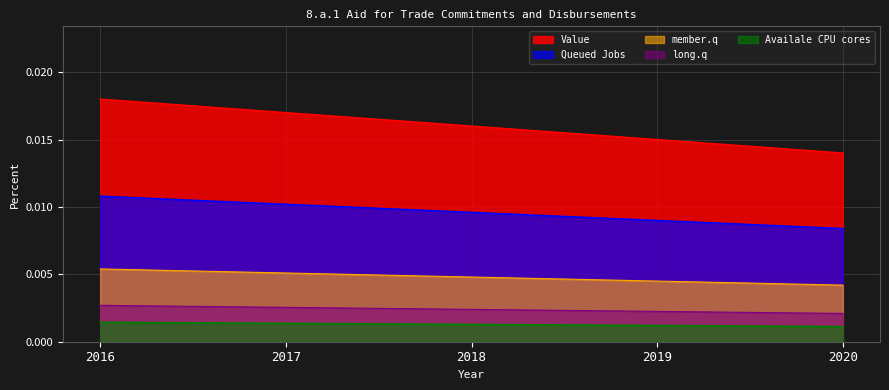

List the labels in order of value, largest first.

2016, 2017, 2018, 2019, 2020